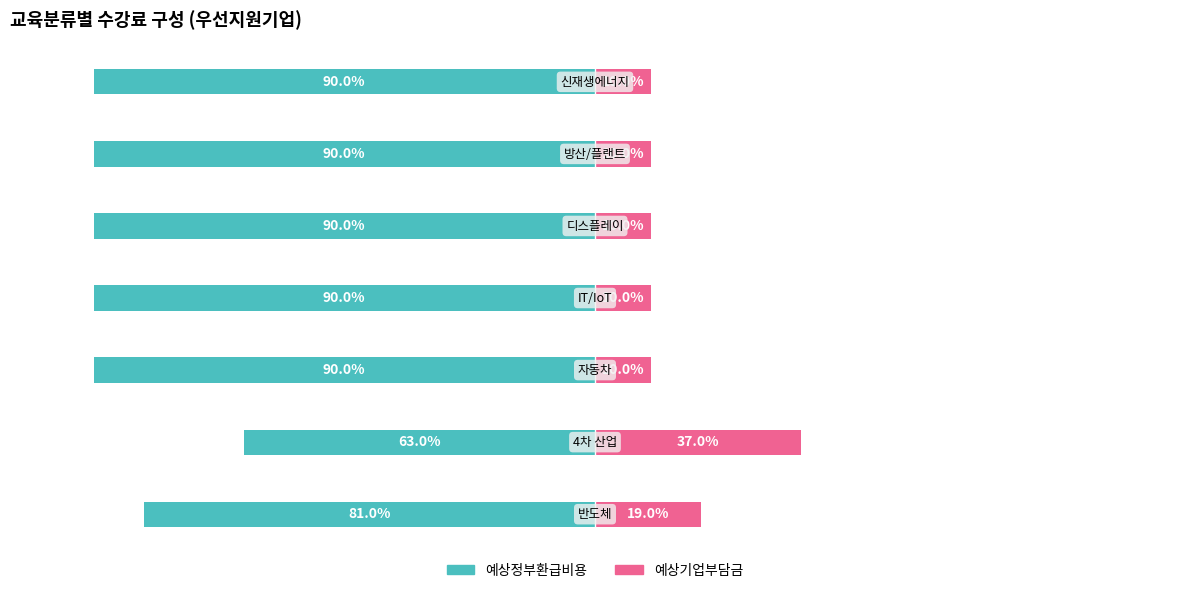

At 0, list the series in order from smallest to largest.

예상정부환급비용, 예상기업부담금